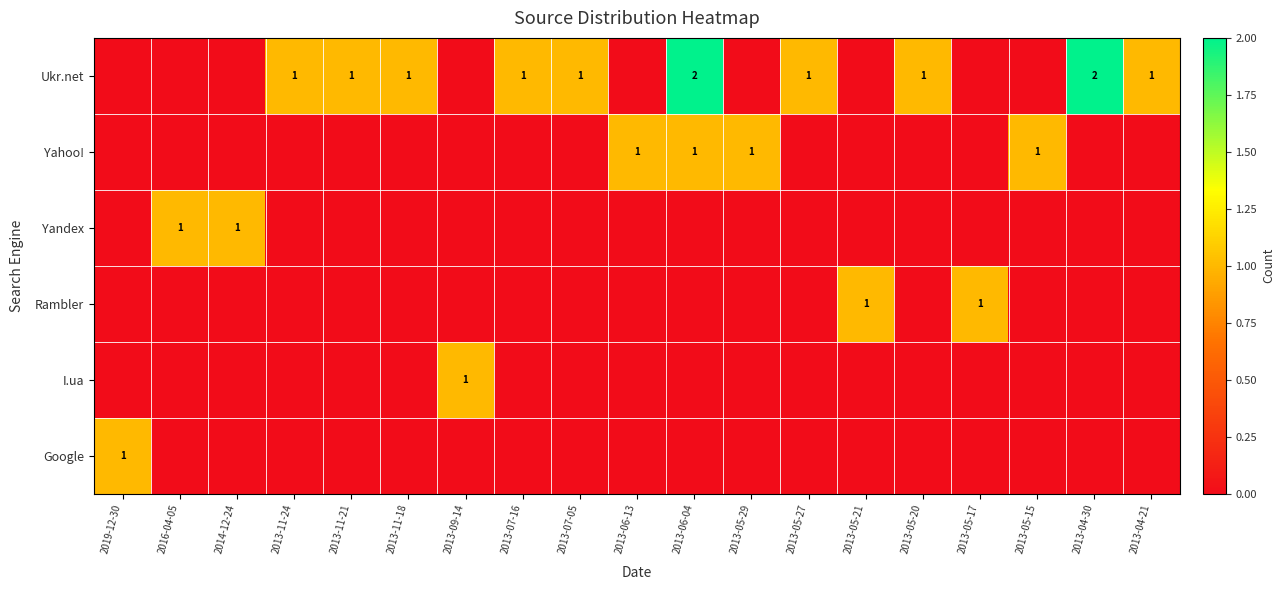

The value of Ukr.net at 2013-05-20 is 1. True or false?

True